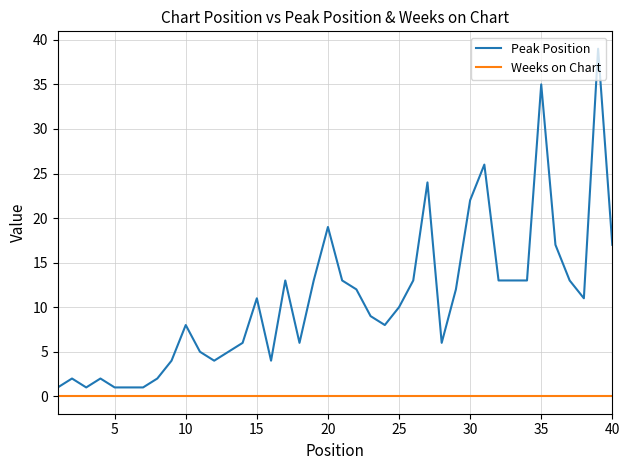

List the series in order of their peak value, highest first.

Peak Position, Weeks on Chart